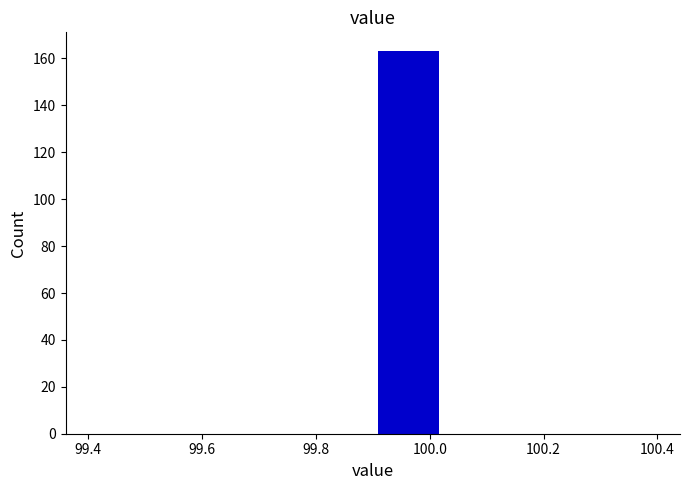

What is the height of the bar covering 99.900 to 100.025 on the x-axis? Neither the bar edges nor the heights are printed on the chart, so give them approximately, as read against the axes.

164